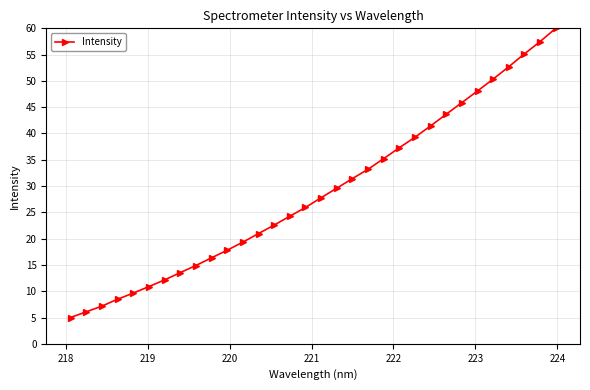

What is the value of the 22nd point from the left?

37.3